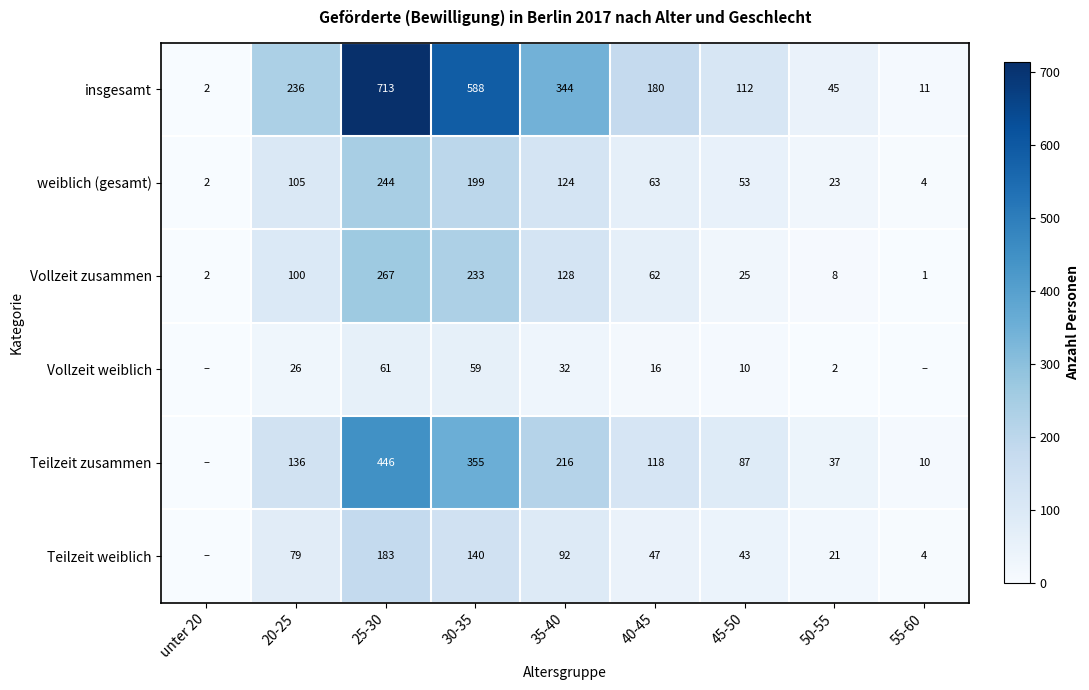

What is the maximum value for Vollzeit zusammen?

267